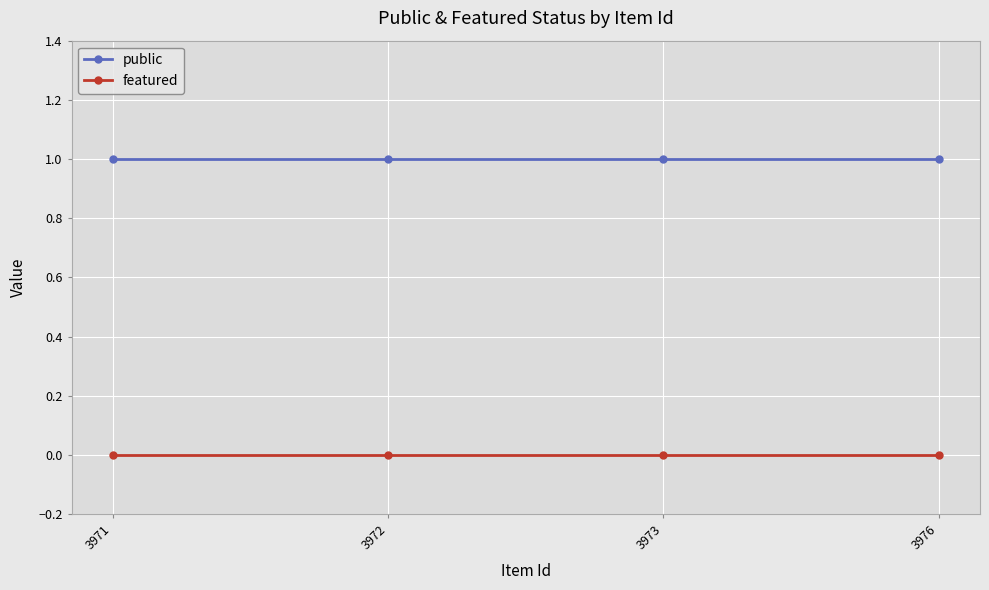

At 3976, list the series in order from smallest to largest.

featured, public